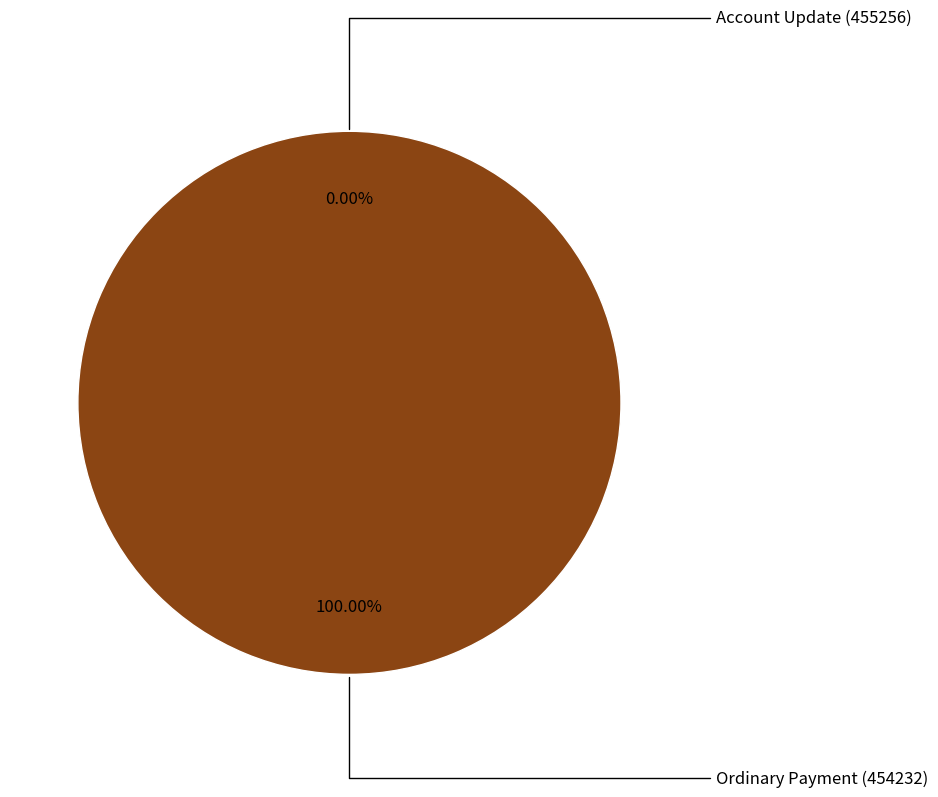

What percentage is the Ordinary Payment (454232) slice, to the nearest percent?

100%